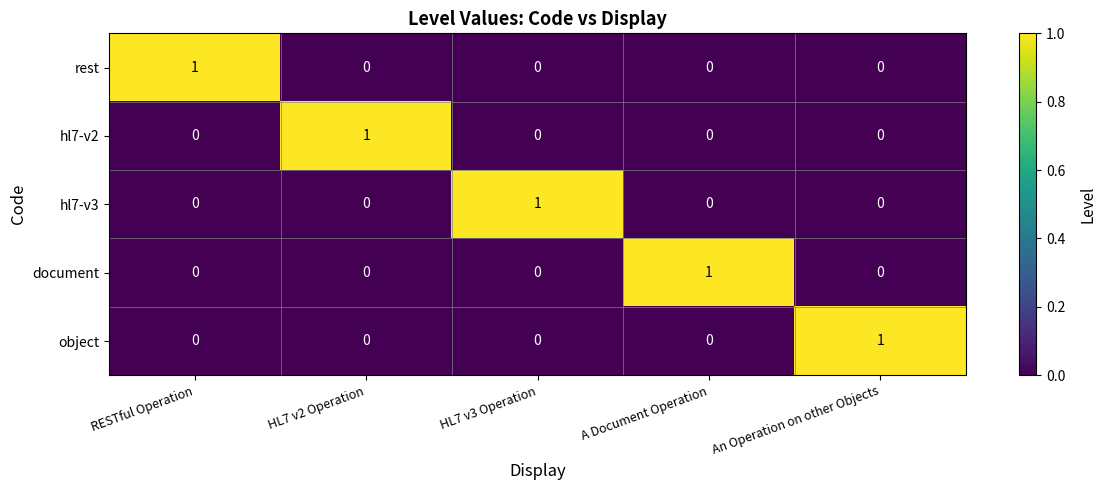

The value of hl7-v2 at An Operation on other Objects is -1. True or false?

False